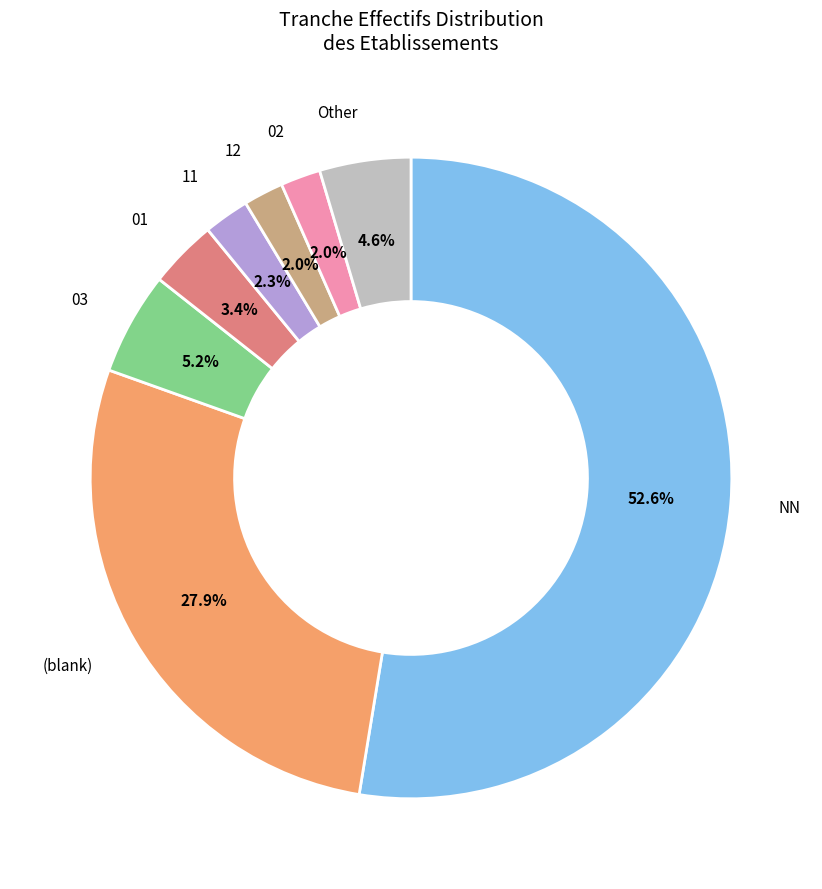

Is there any slice that represents more than half of the pie?

Yes